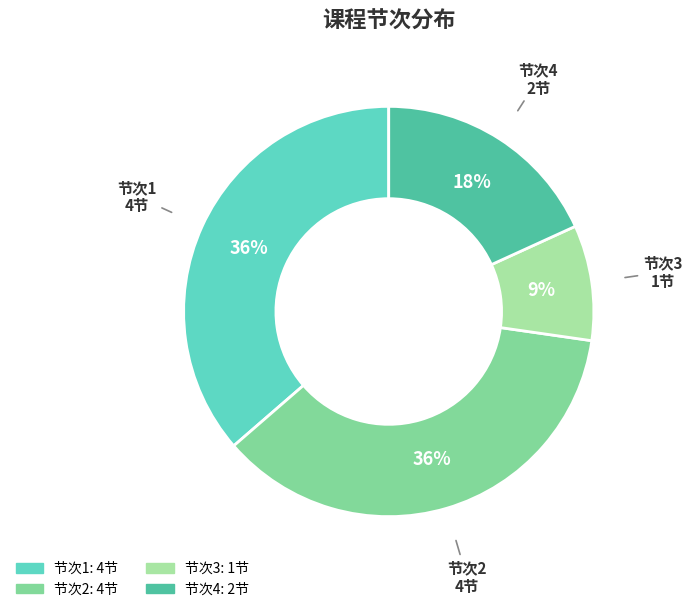

To the nearest percent, what is the difference between the largest and smallest slice percentages?

27%